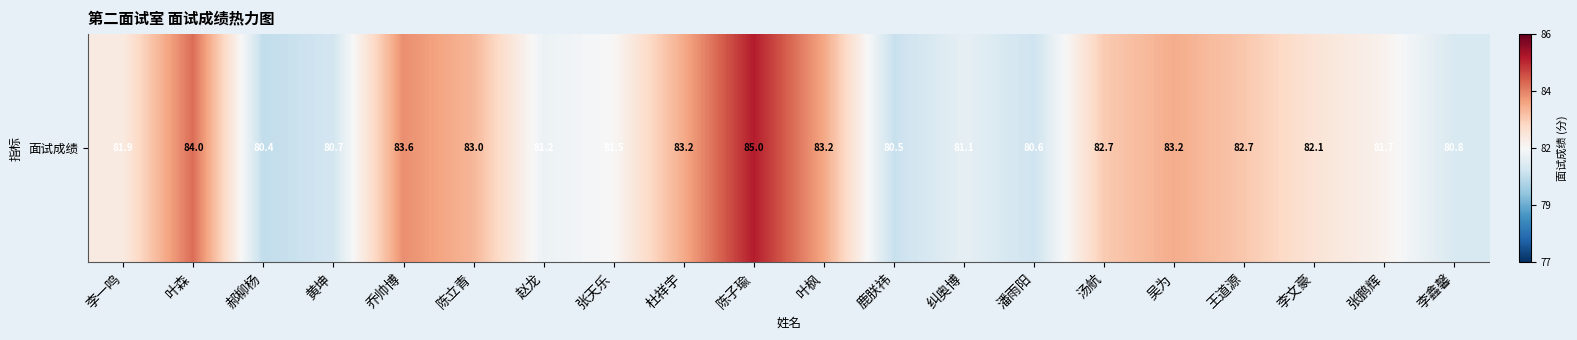

How many categories are shown in the chart?

20